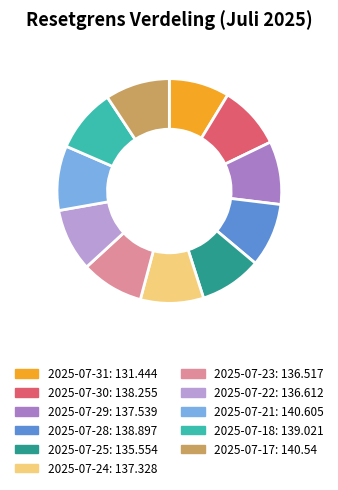

What percentage is the 2025-07-17 slice, to the nearest percent?

9%